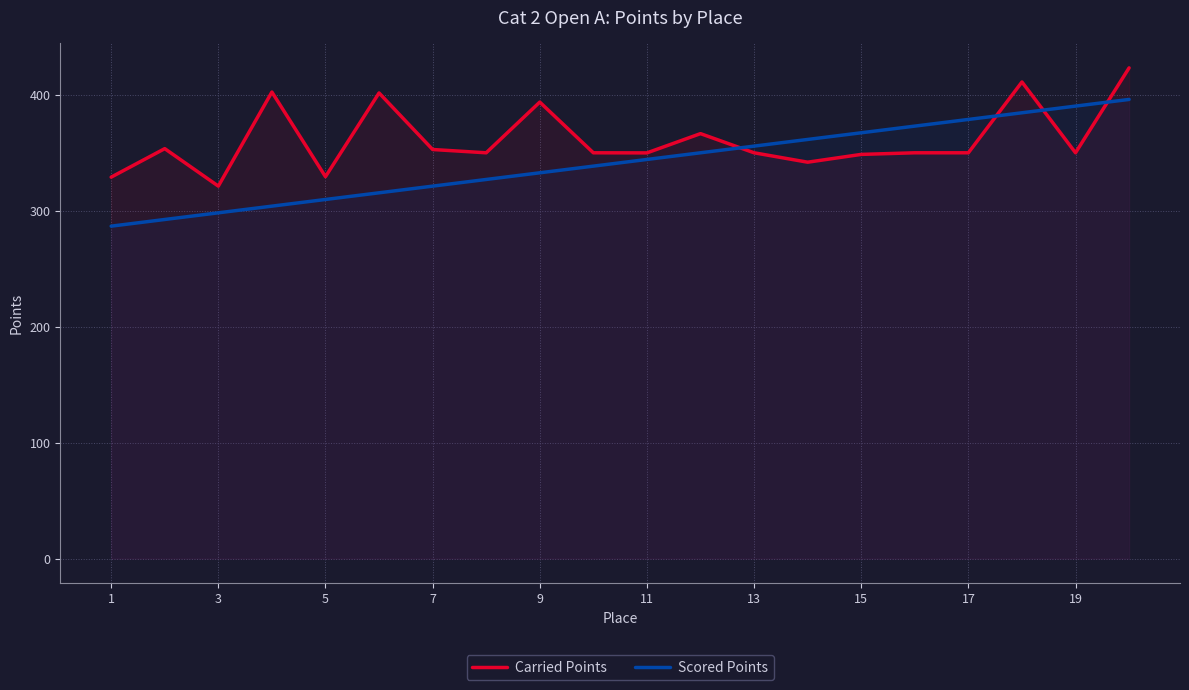

Rank the series by their average value, from lowest to highest.

Scored Points, Carried Points